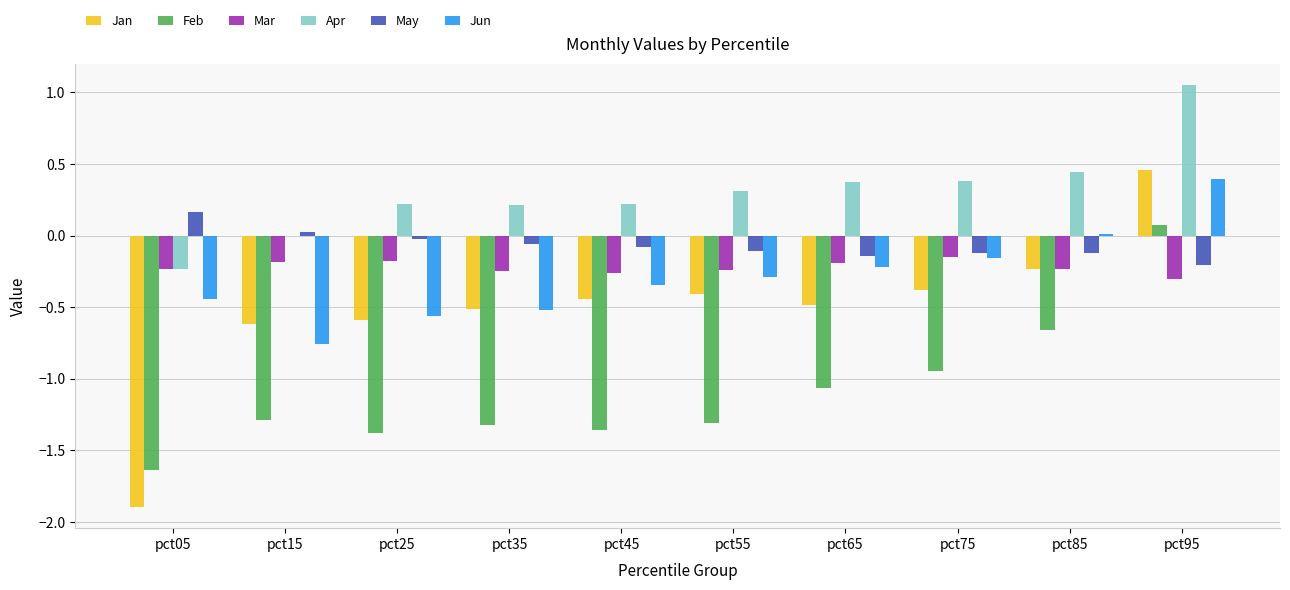

What are all the series names shown in the legend?

Jan, Feb, Mar, Apr, May, Jun